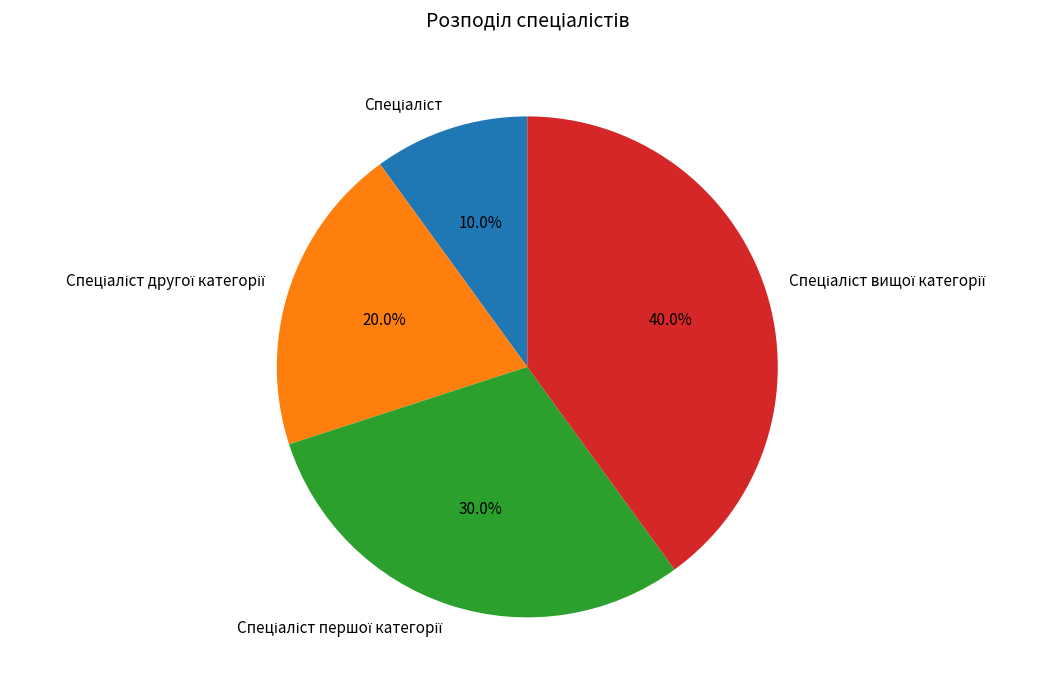

Is there a majority slice in this chart?

No